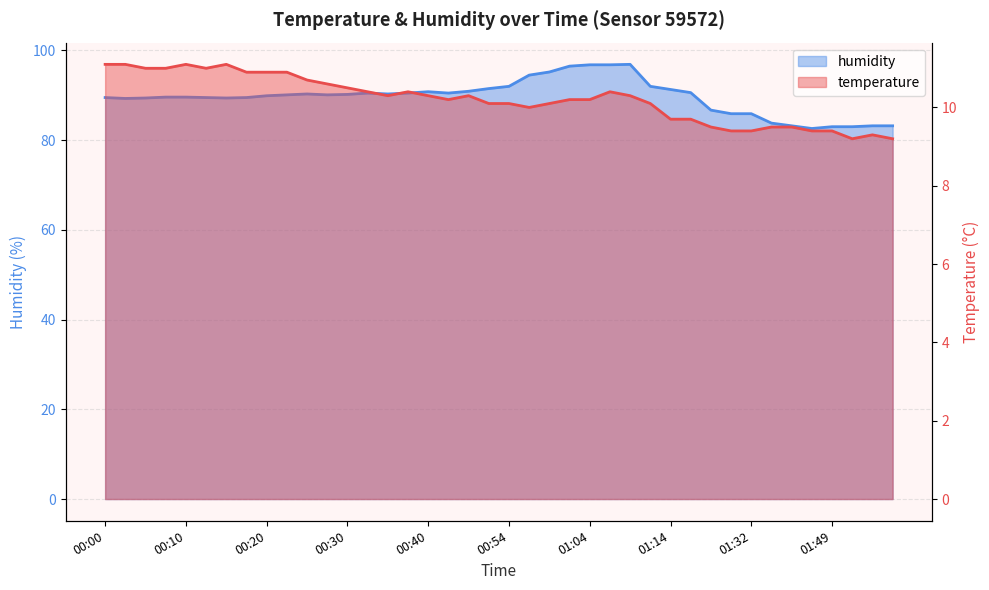

What is the label of the 39th point from the left?

01:54